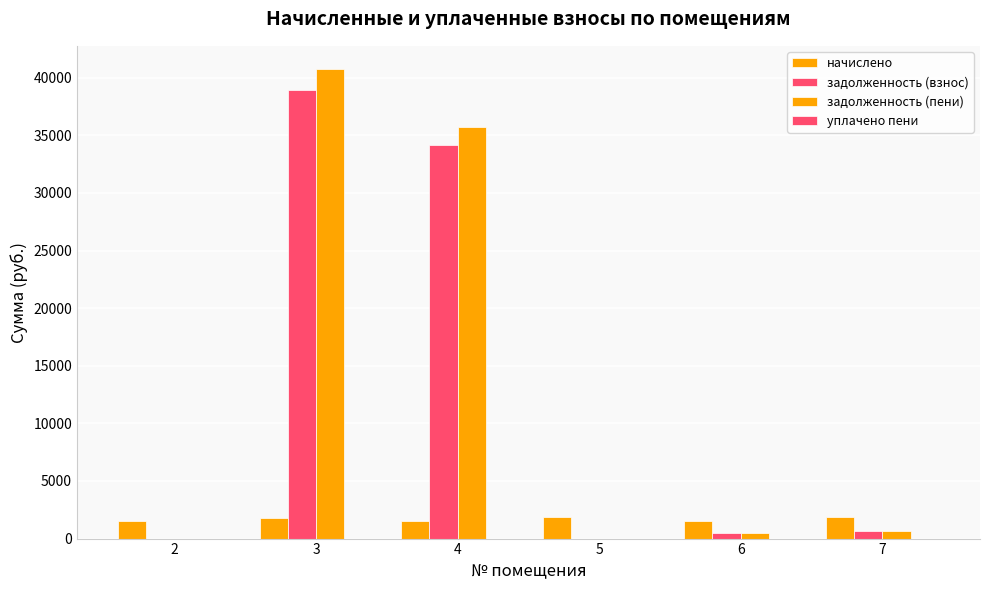

How many distinct data groups are displayed?

4